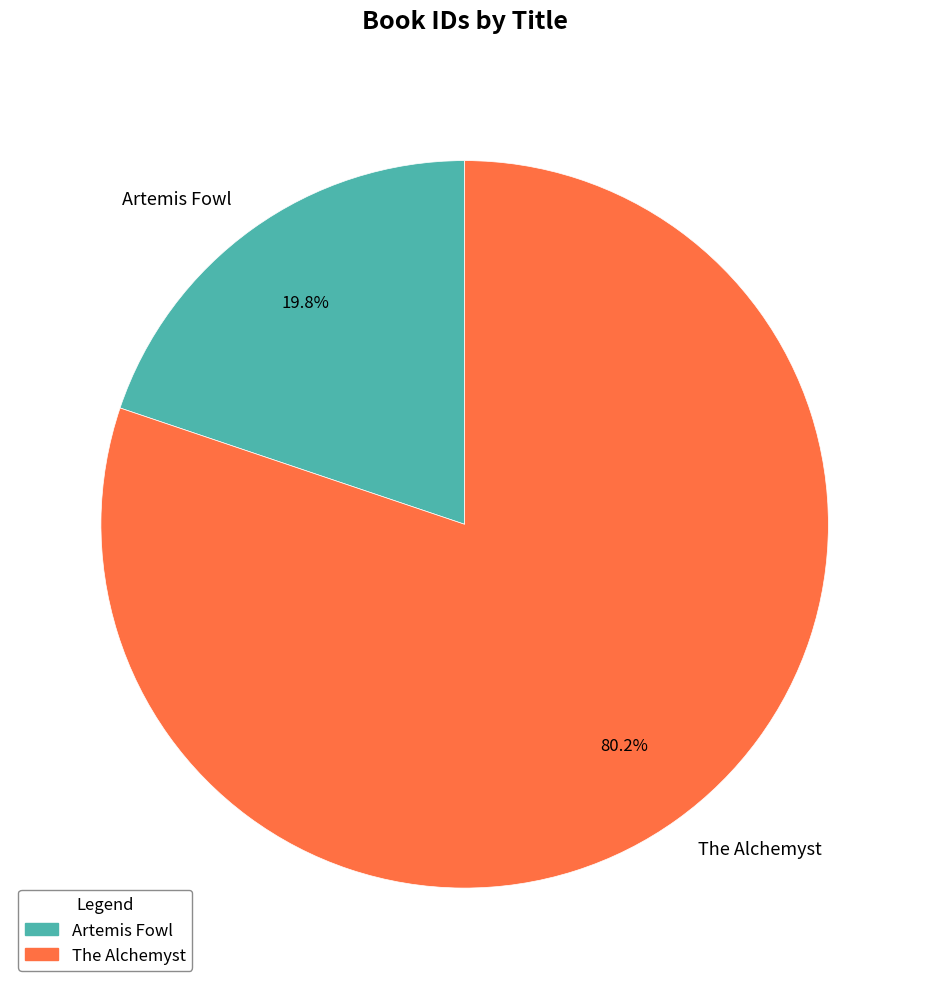

To the nearest percent, what is the difference between the The Alchemyst and Artemis Fowl slice percentages?

60%